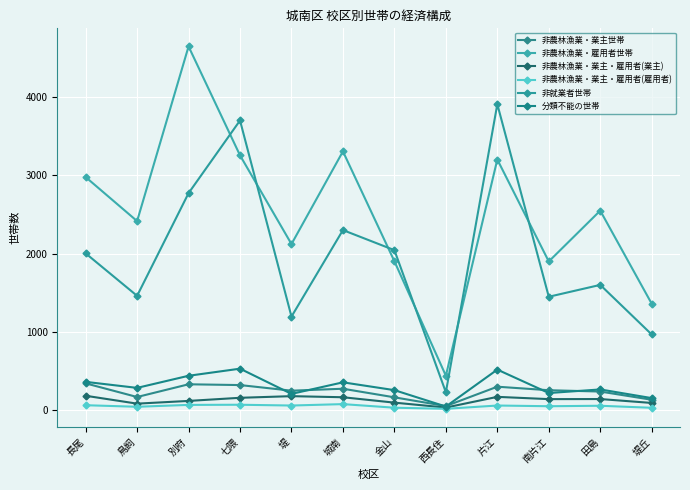

Between 長尾 and 南片江, which series saw the biggest shift?

非農林漁業・雇用者世帯